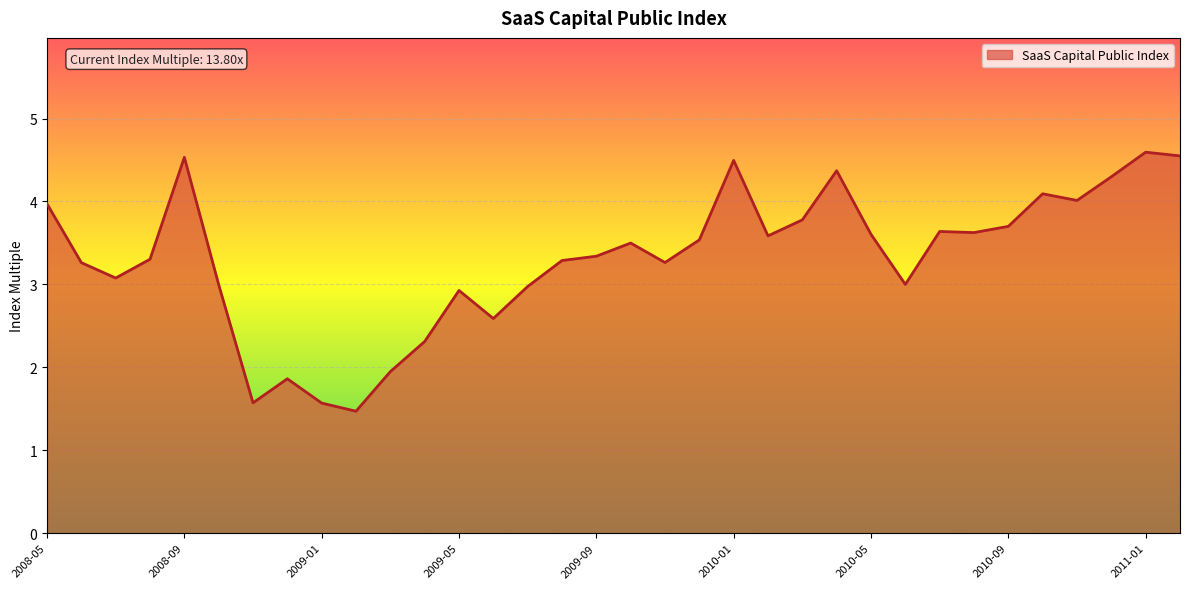

What is the difference between the maximum and minimum values?

3.1